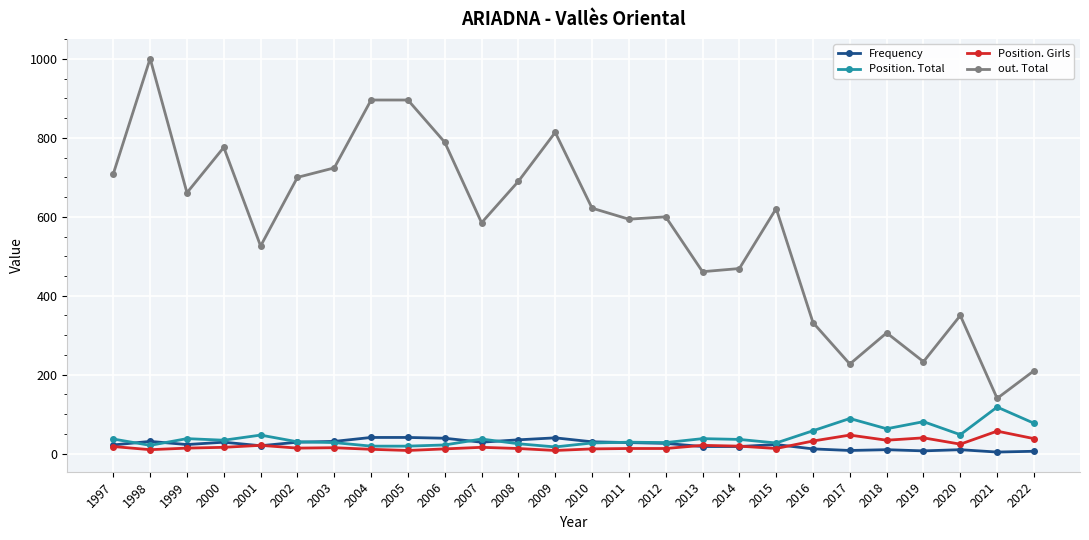

Is it true that Position. Girls equals 13 at 2008?

True